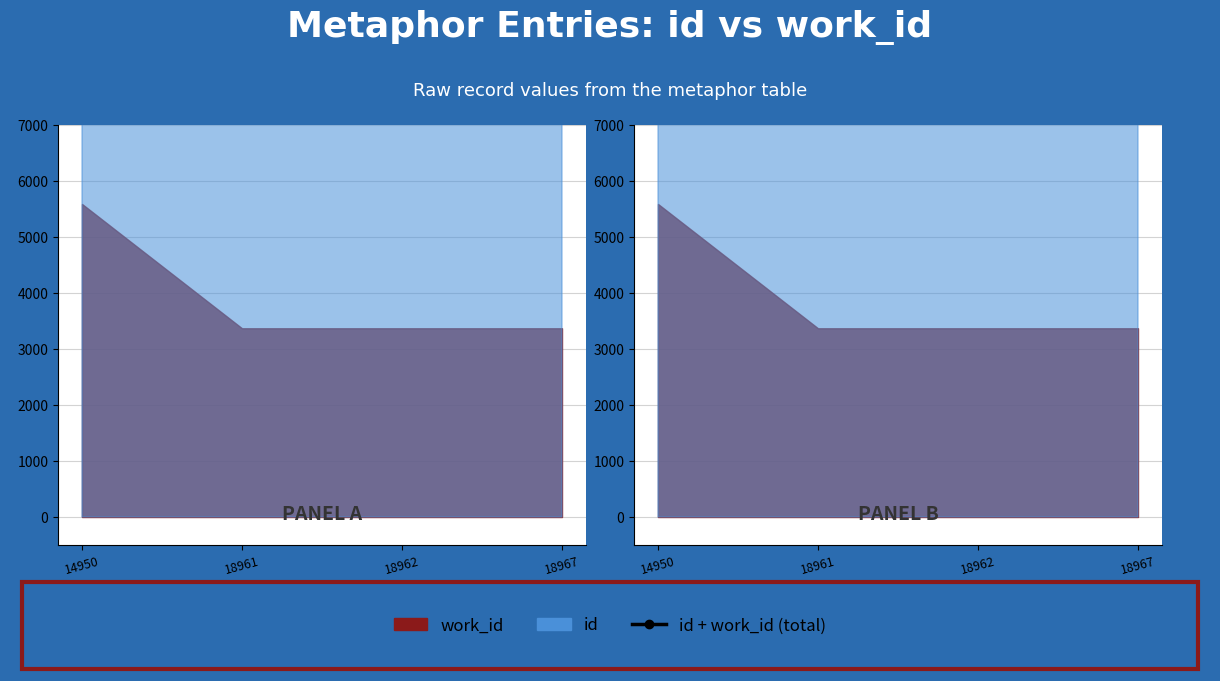

At which category does the chart reach its peak across all series?

18967